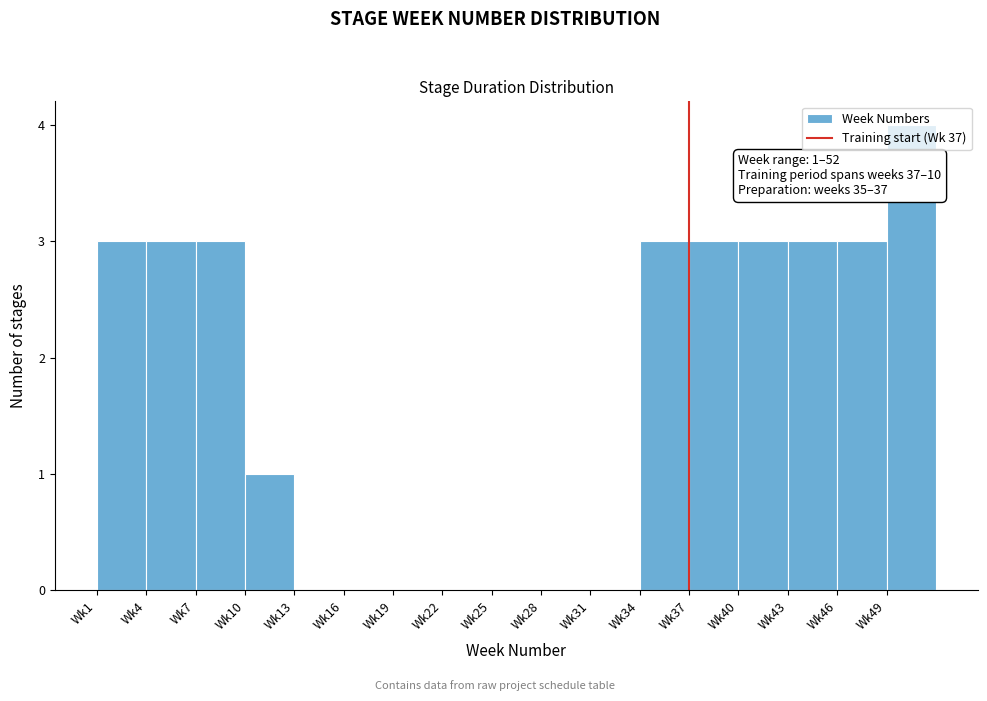

What is the maximum value shown in the chart?

4